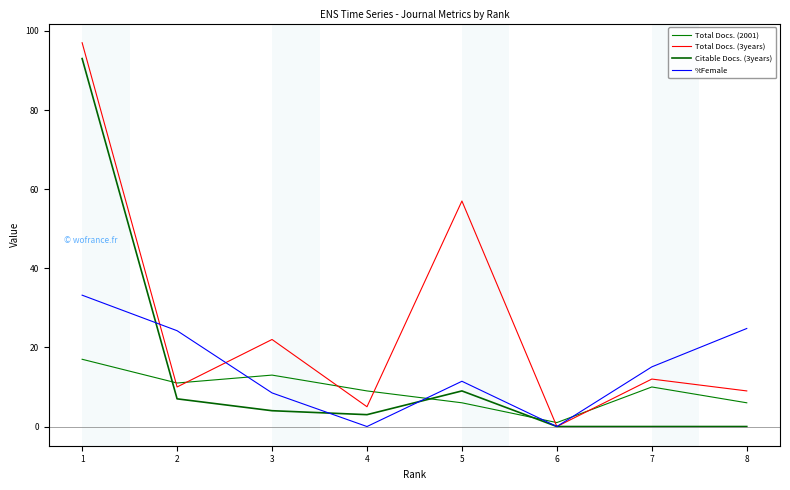

True or false: Total Docs. (3years) has a value of 16.5 at 5.

False